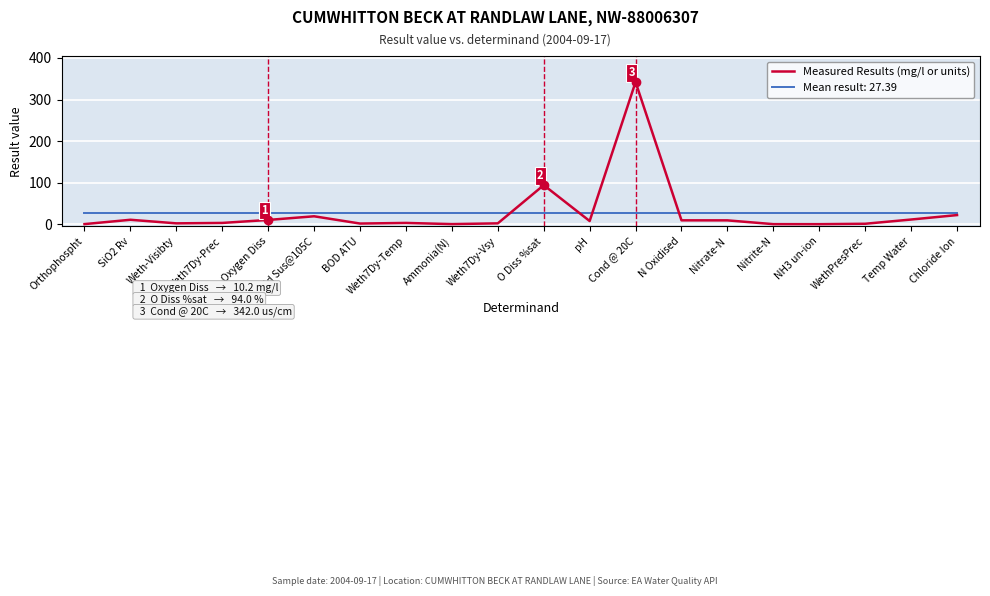

What is the difference between the maximum and minimum values in the Measured Results (mg/l or units) series?

342.0